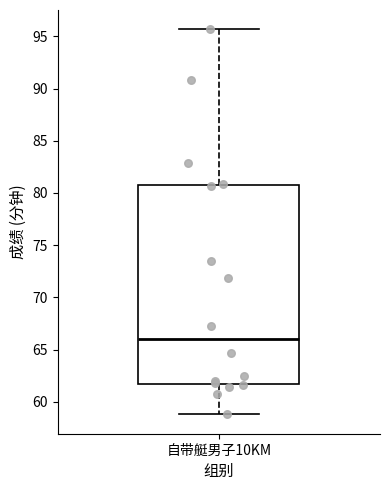

Where is the upper edge of the box for 自带艇男子10KM on the y-axis? The values are not printed on the chart, so give them approximately, as read against the axis.

80.5